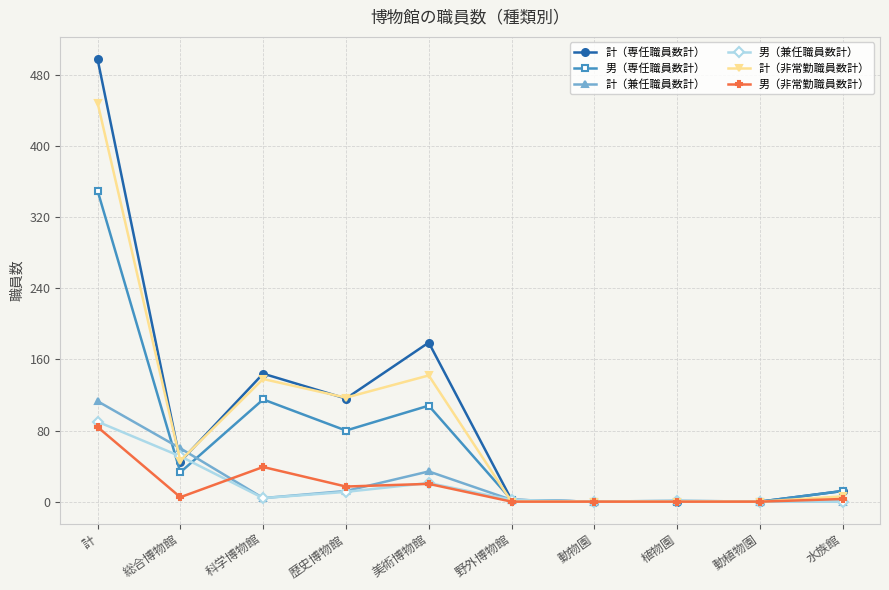

True or false: 計（兼任職員数計） and 計（専任職員数計） cross at least once.

True